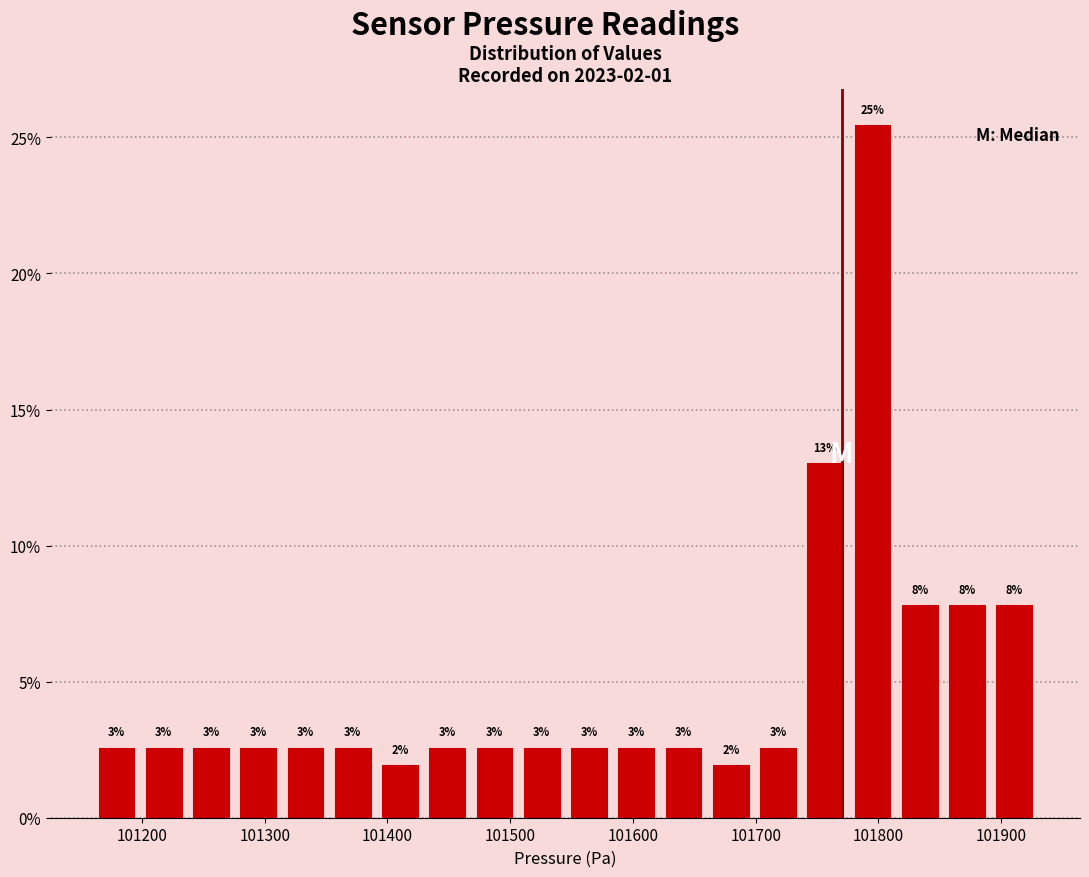

Read against the x-axis, roughly where is the centre of the tallest bar?

101800